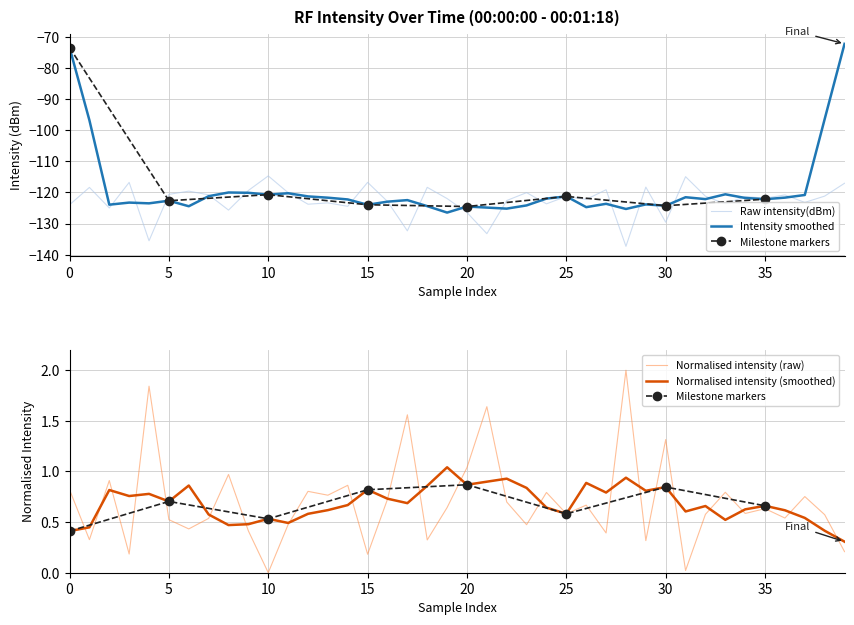

What is the minimum value shown in the chart?

-137.3